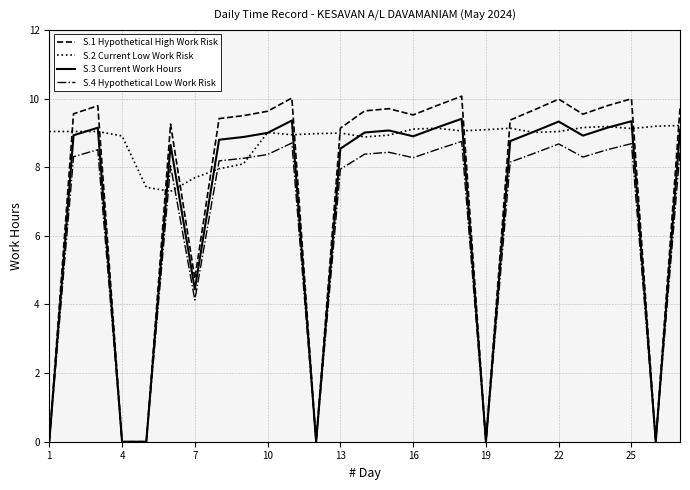

In S.1 Hypothetical High Work Risk, how many points are higher than both neighbors (excluding endpoints)?

7